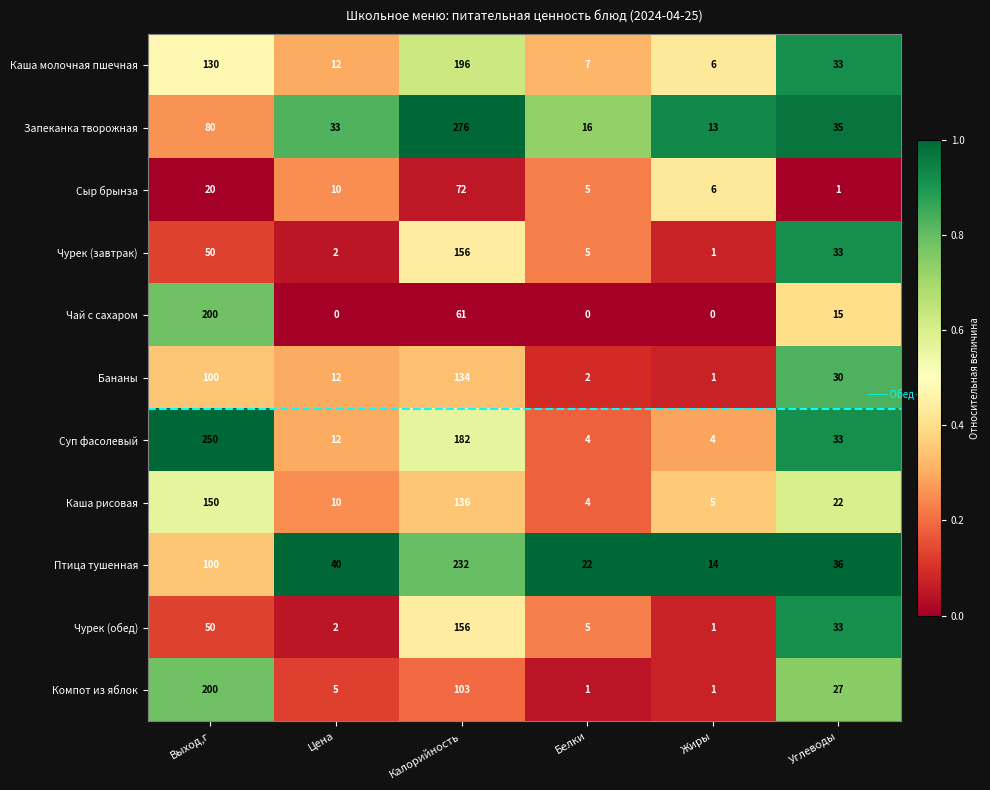

The Чурек (обед) series shows 50 at Выход,г. True or false?

True